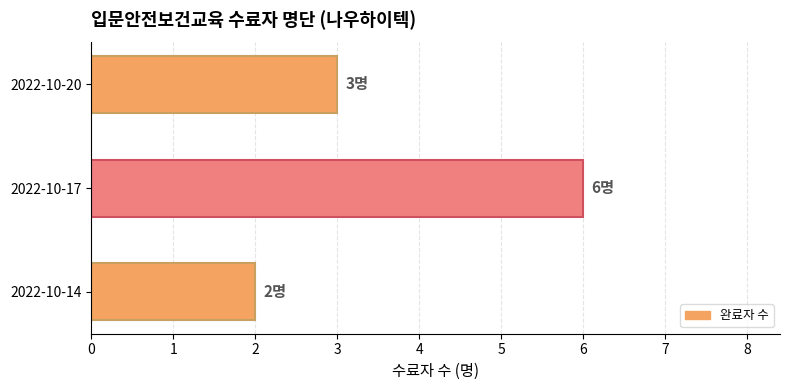

At which label is the value closest to 4?

2022-10-20